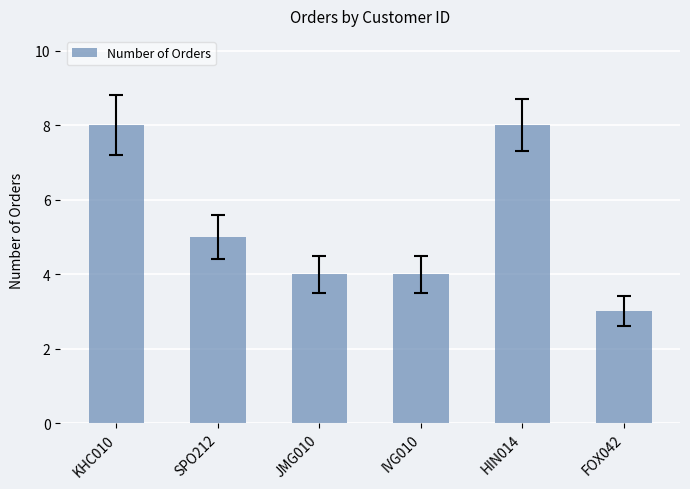

What is the ratio of the value at FOX042 to the value at SPO212?

0.6